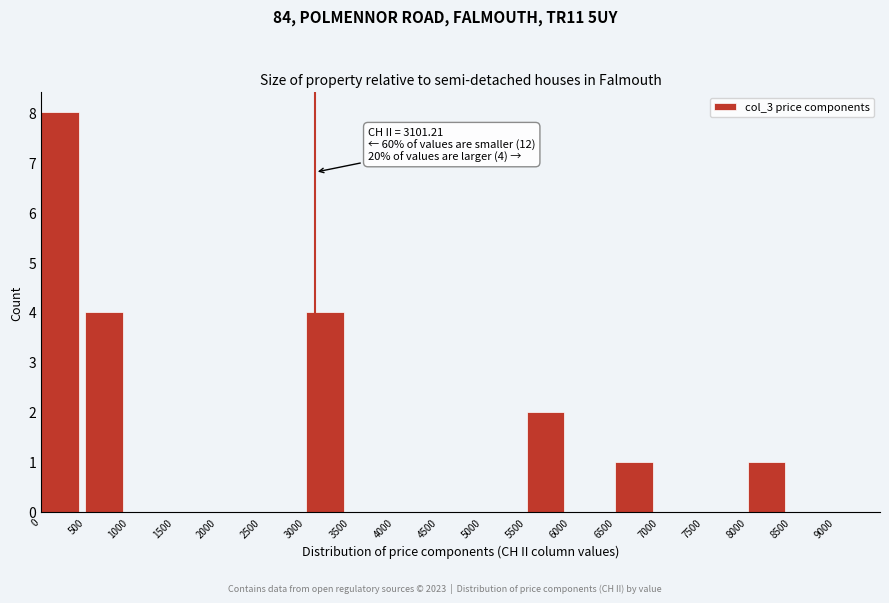

Over which range of the x-axis is the bar tallest?

0 to 500